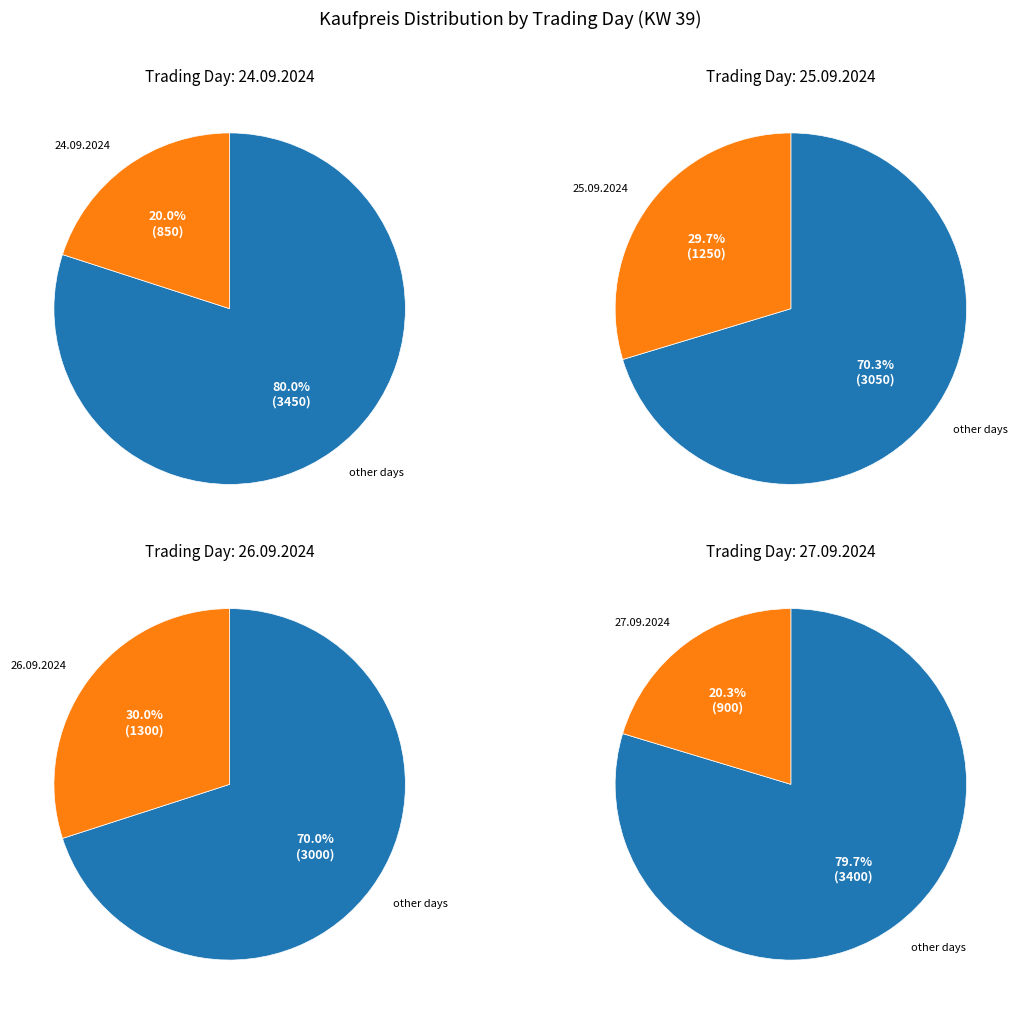

True or false: 24.09.2024 accounts for 20% of the total.

True